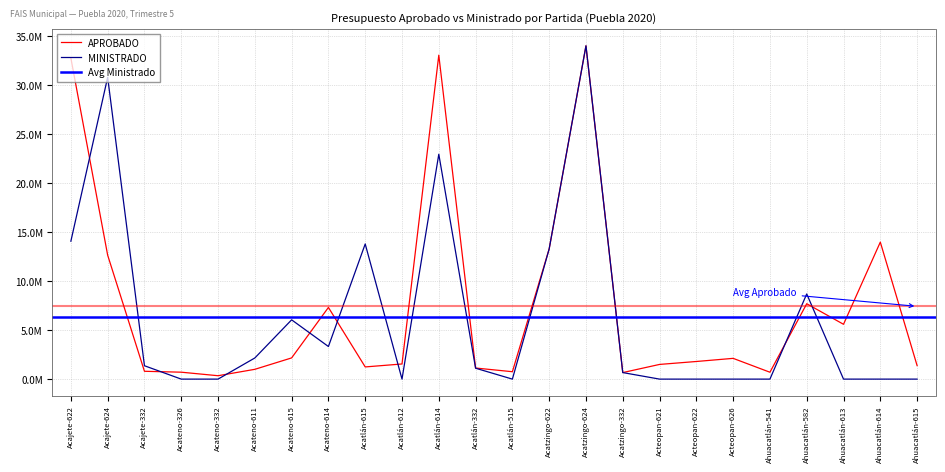

Count the number of data series in this chart.

2